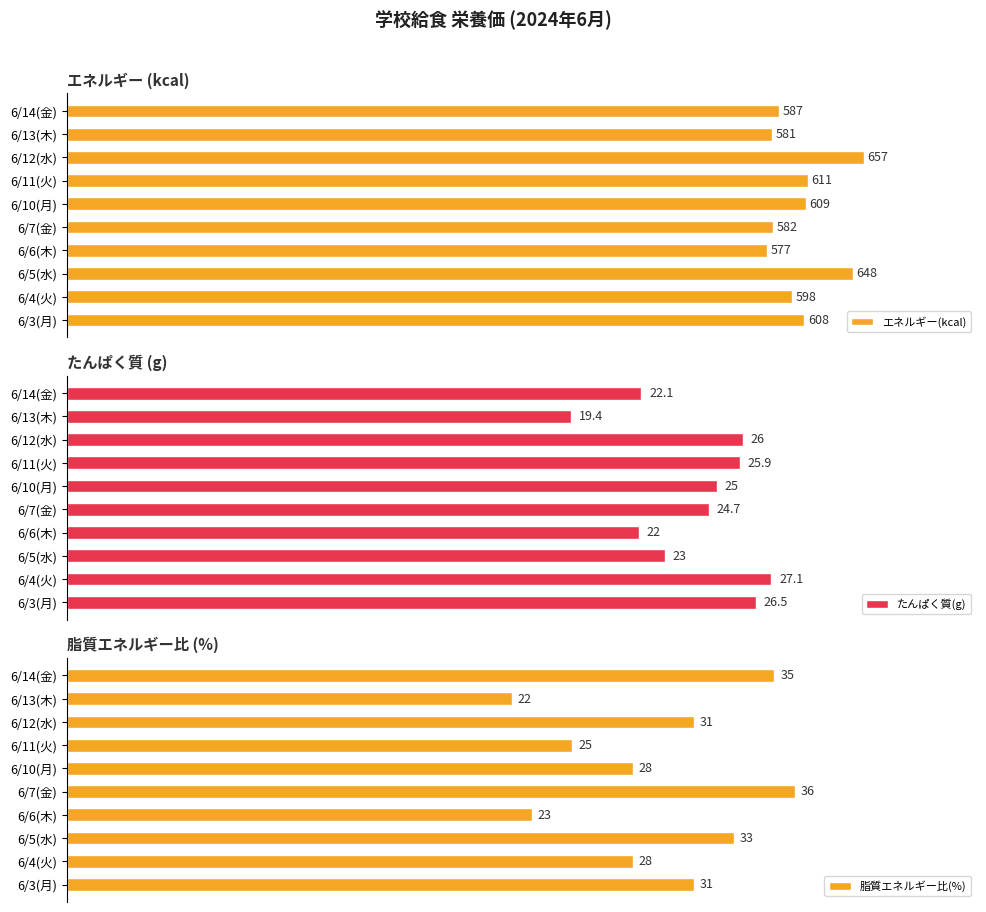

Where is エネルギー(kcal) nearest to the value 617?

6/11(火)